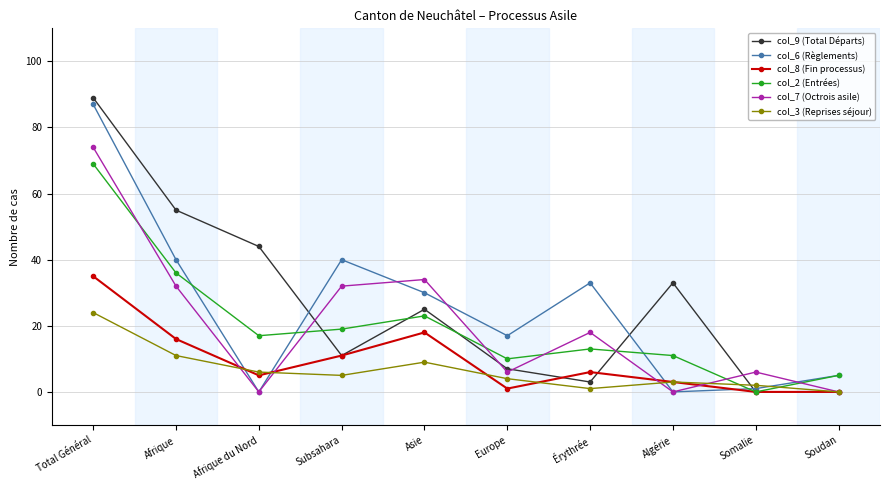

What is the difference between the highest and lowest values at Soudan?

5